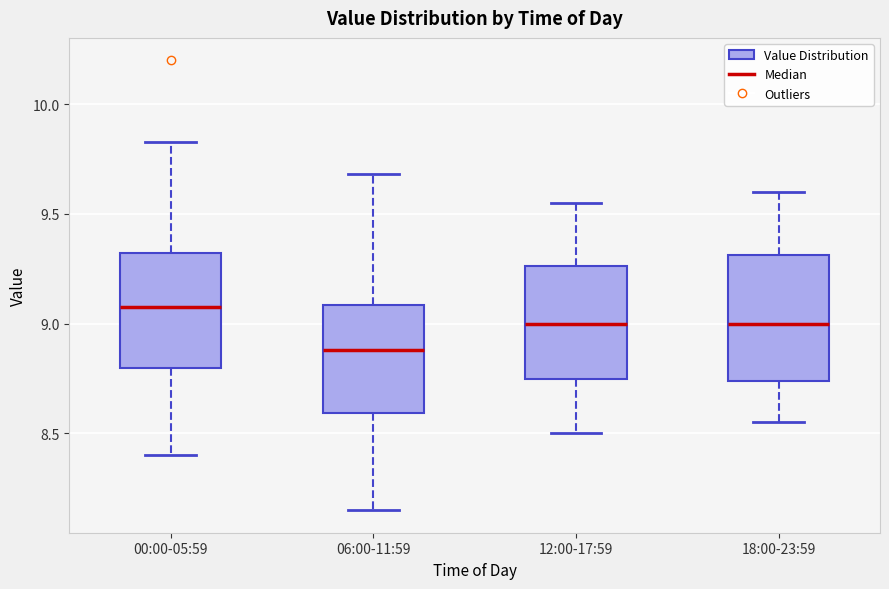

Which box has the highest median line?

00:00-05:59